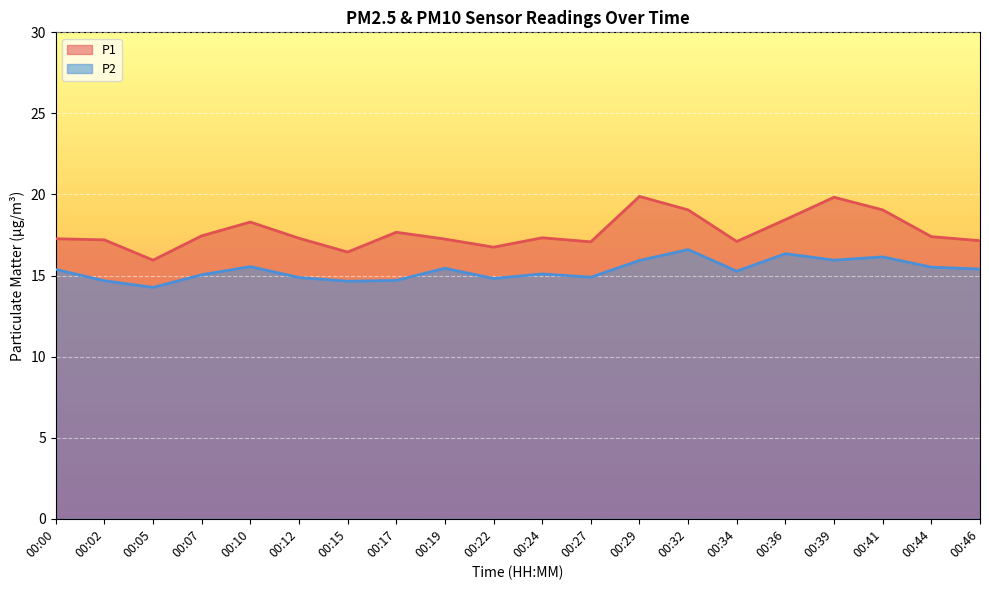

How many lines are shown in the chart?

2